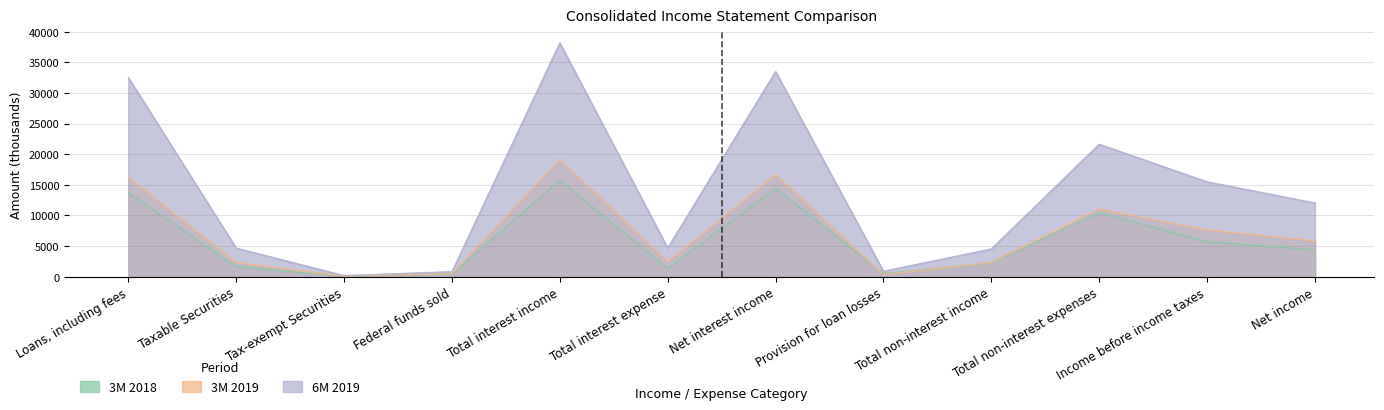

True or false: 6M 2019 and 3M 2019 cross at least once.

False